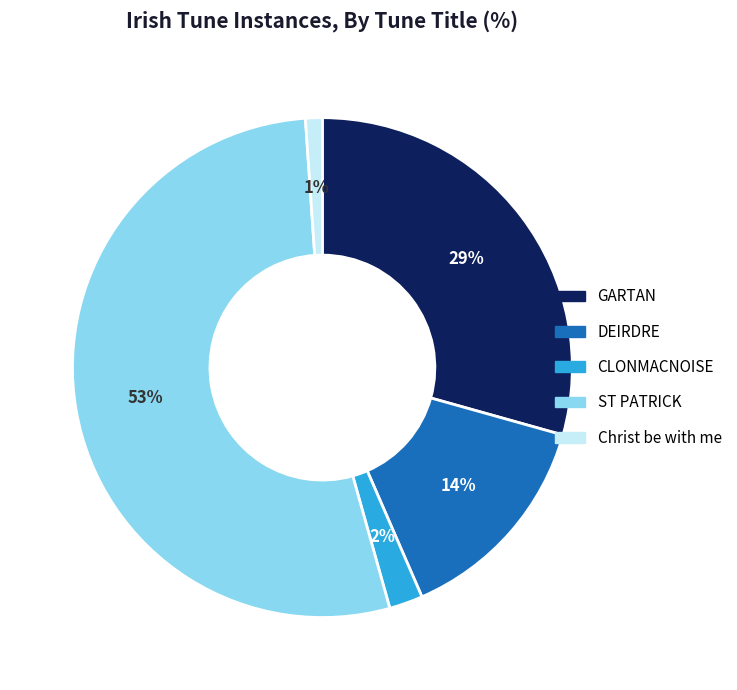

Is there a majority slice in this chart?

Yes